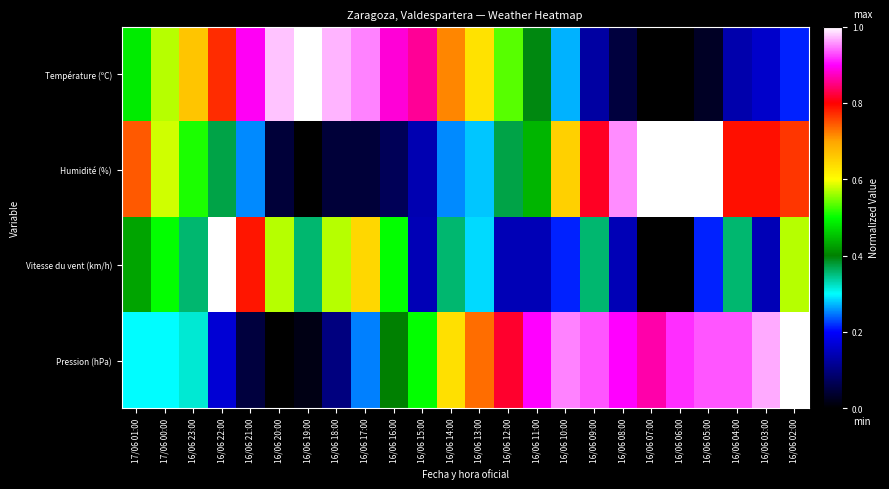

What is the maximum value shown in the chart?

1.0